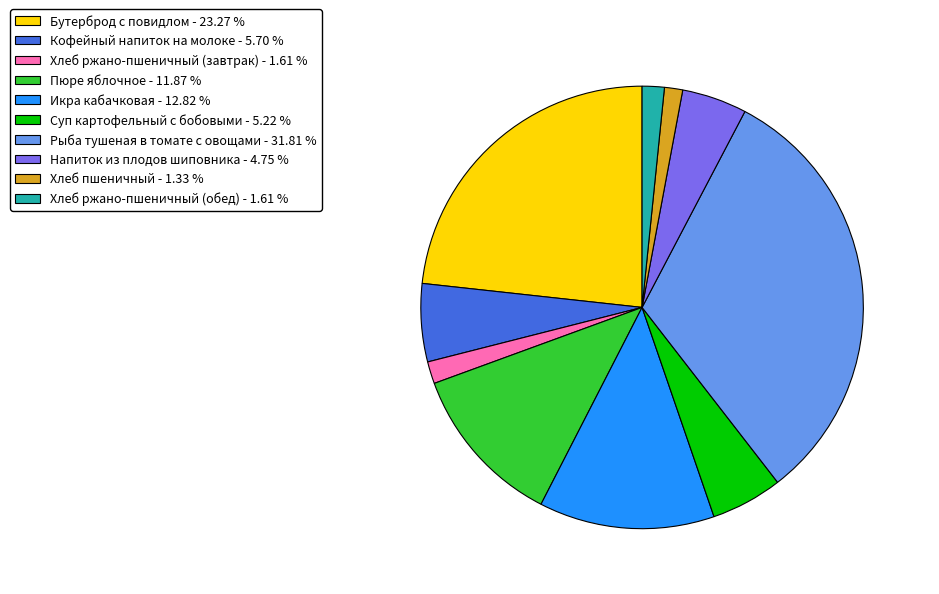

Is the sum of Пюре яблочное - 11.87 % and Хлеб ржано-пшеничный (обед) - 1.61 % greater than half?

No